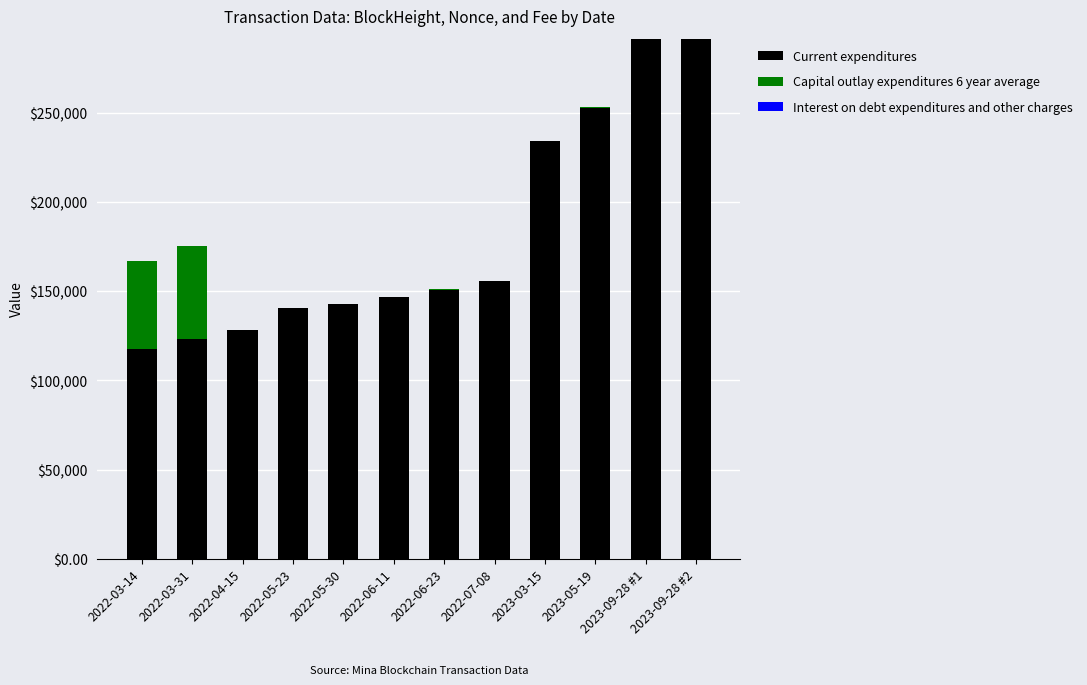

At which label is Current expenditures closest to 204623?

2023-03-15